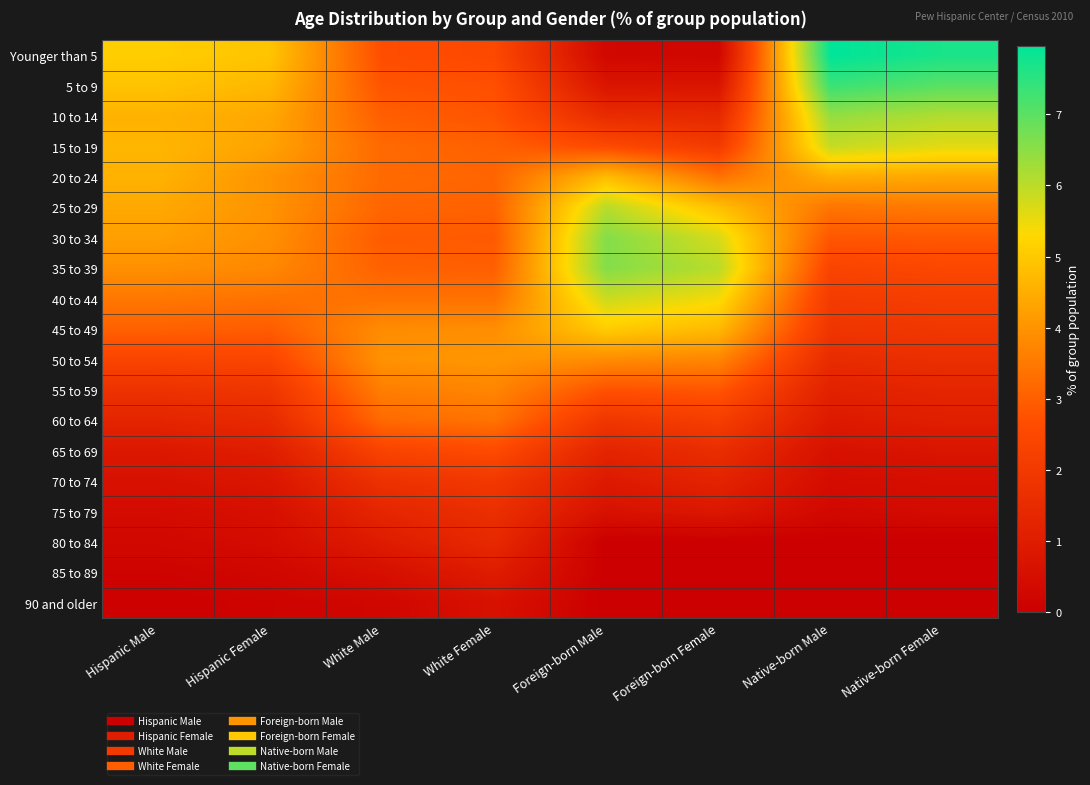

What is the total value across all series at White Male?

49.2